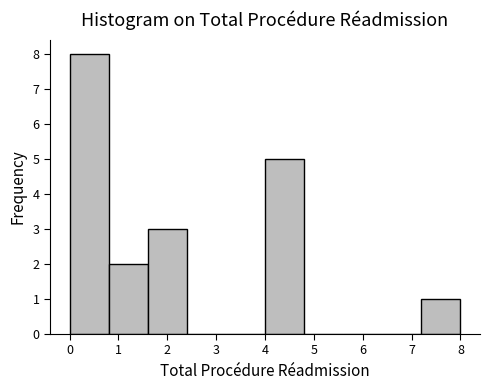

What is the height of the bar covering 7.2 to 8.0 on the x-axis? The values are not printed on the chart, so give them approximately, as read against the axis.

1